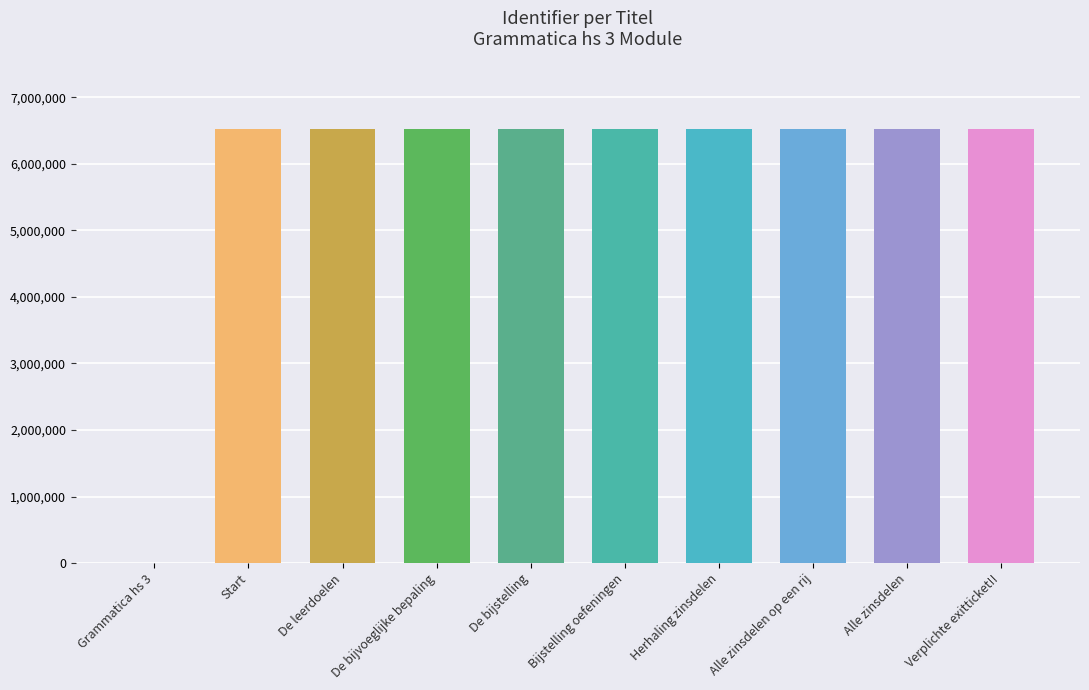

Are the bars horizontal?

No